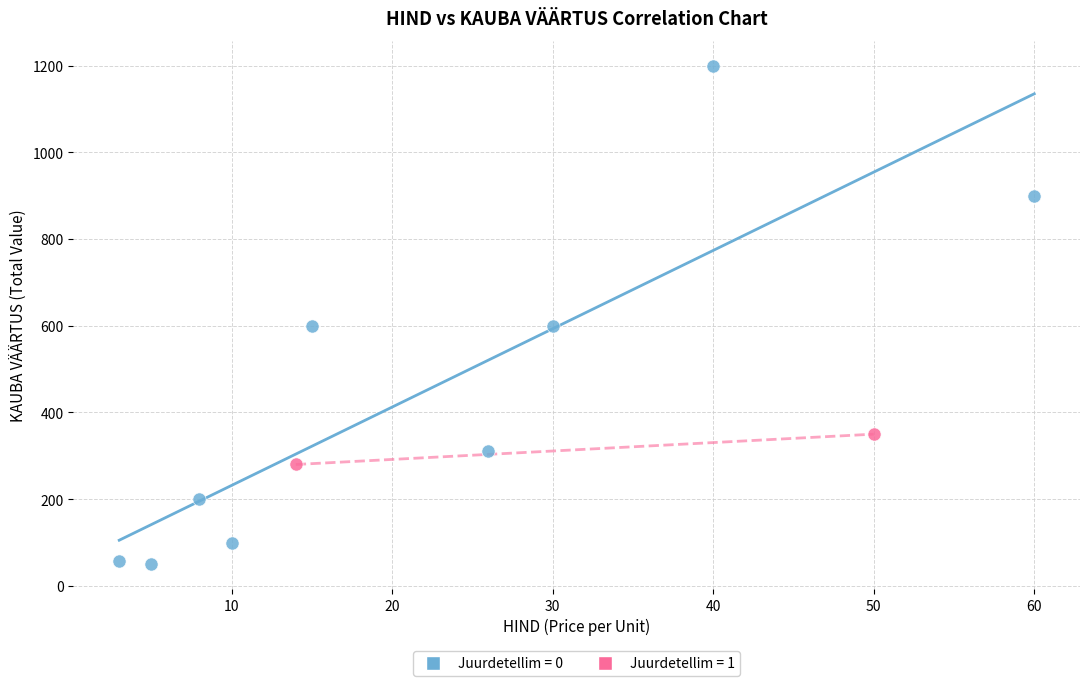

What are all the series names shown in the legend?

Juurdetellim = 0, Juurdetellim = 1